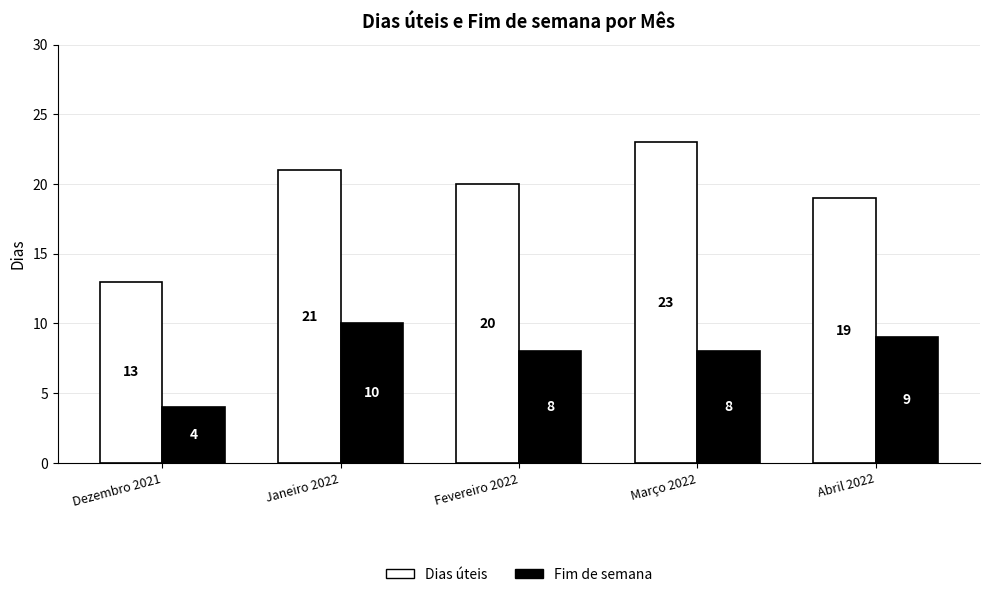

How many series are shown in this chart?

2